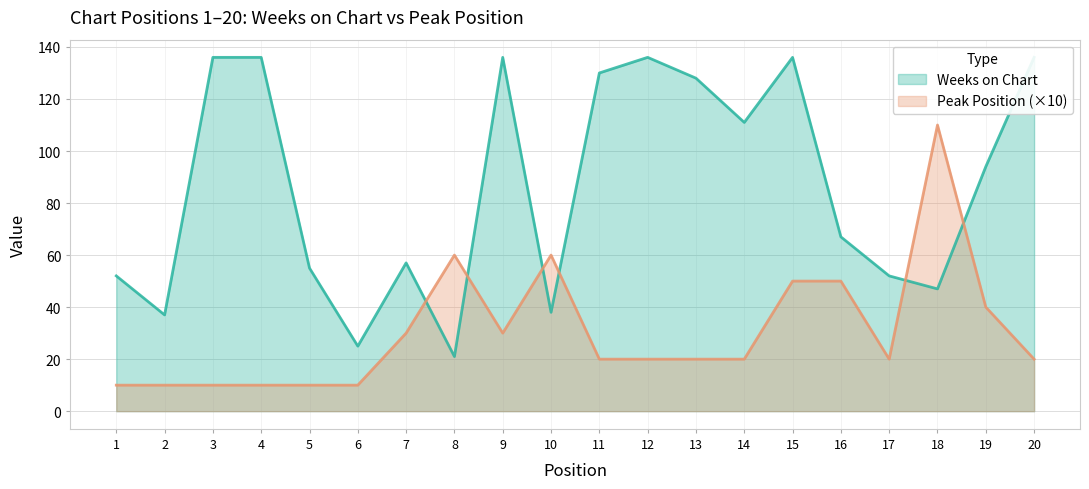

Which series changed the most between 14 and 15?

Peak Position